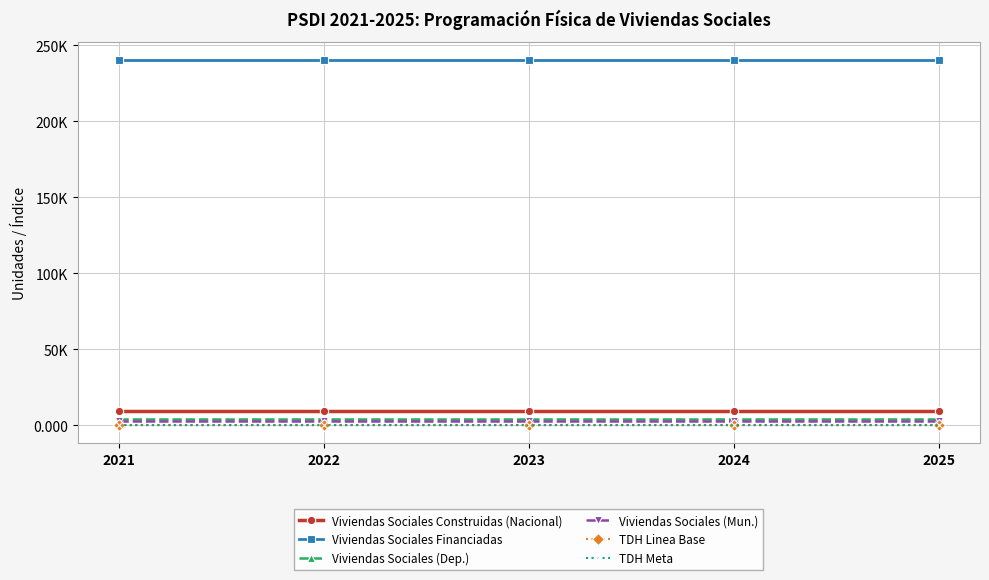

At which label is Viviendas Sociales (Dep.) closest to 4000?

2021